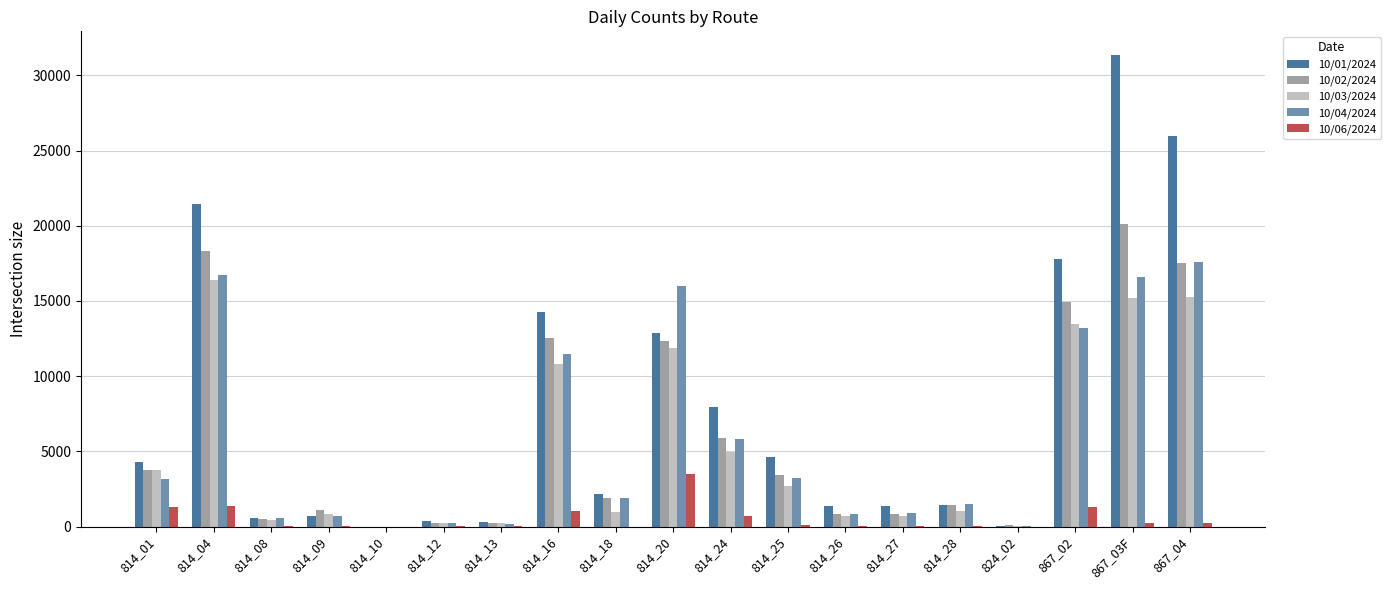

What is the average value of the 10/06/2024 series?

536